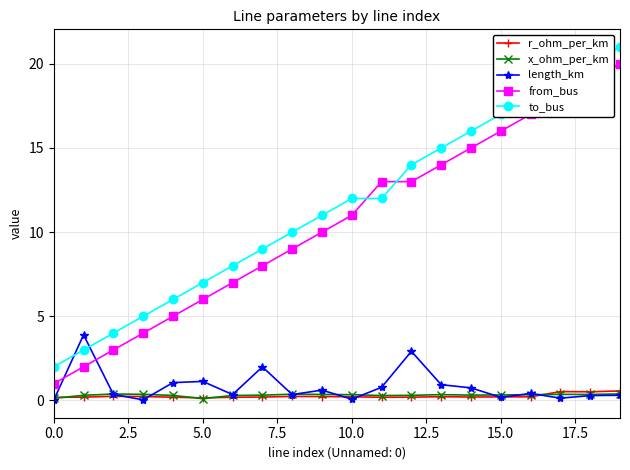

True or false: from_bus and to_bus cross at least once.

True